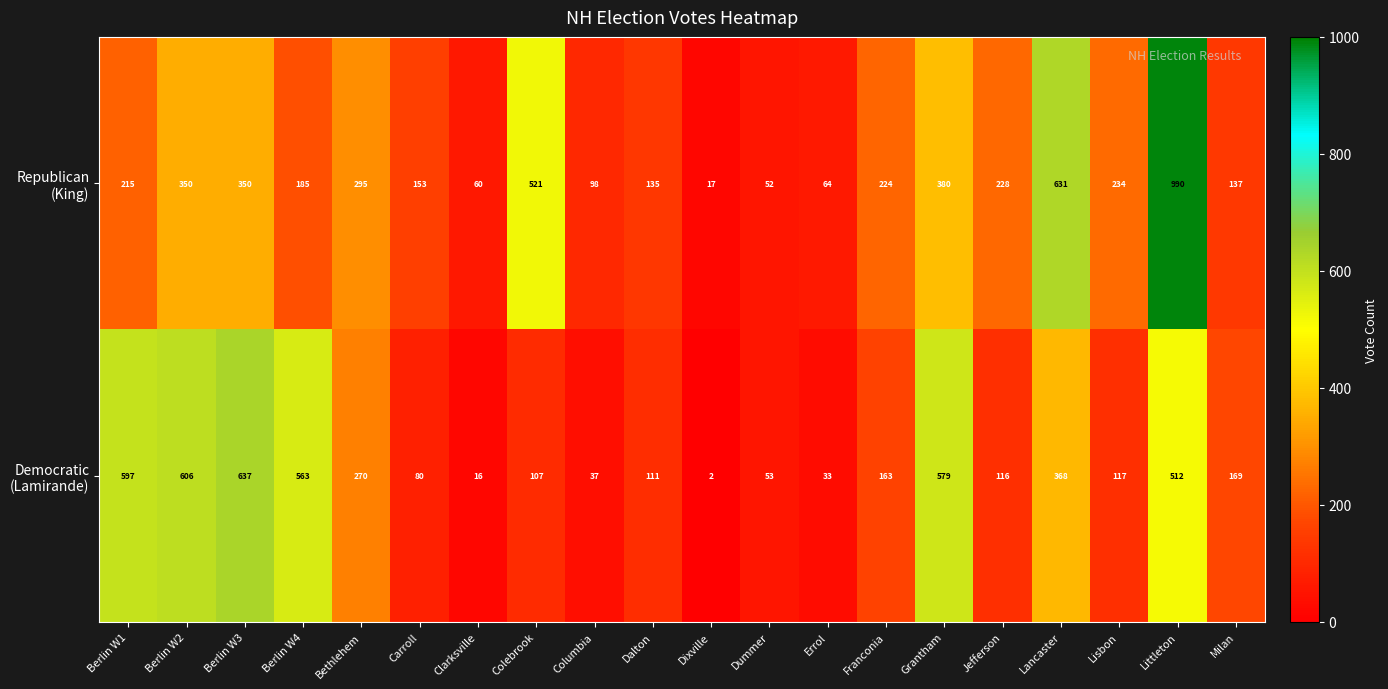

How many series are shown in this chart?

2